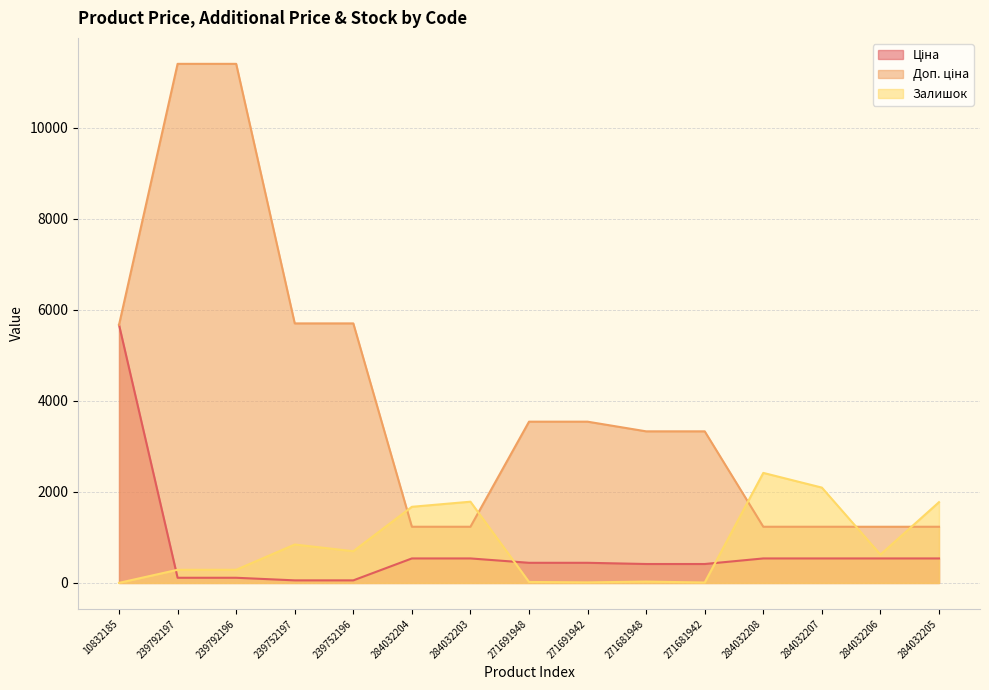

Which series has the largest total across all categories?

Доп. ціна